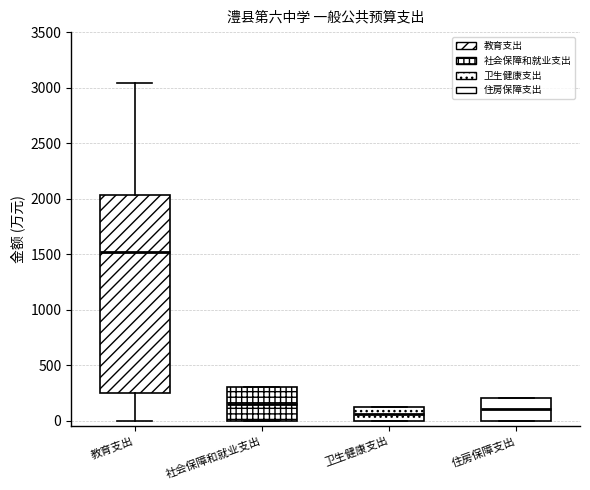

Reading left to right, read every box against the y-axis: the position of its median line, the range the box covers, and the ends of its whiskers. The values are not printed on the chart, so give them approximately, as read against the axis.

教育支出: median 1500, box 250 to 2050, whiskers 0 to 3050
社会保障和就业支出: median 150, box 0 to 300, whiskers 0 to 300
卫生健康支出: median 50, box 0 to 100, whiskers 0 to 100
住房保障支出: median 100, box 0 to 200, whiskers 0 to 200